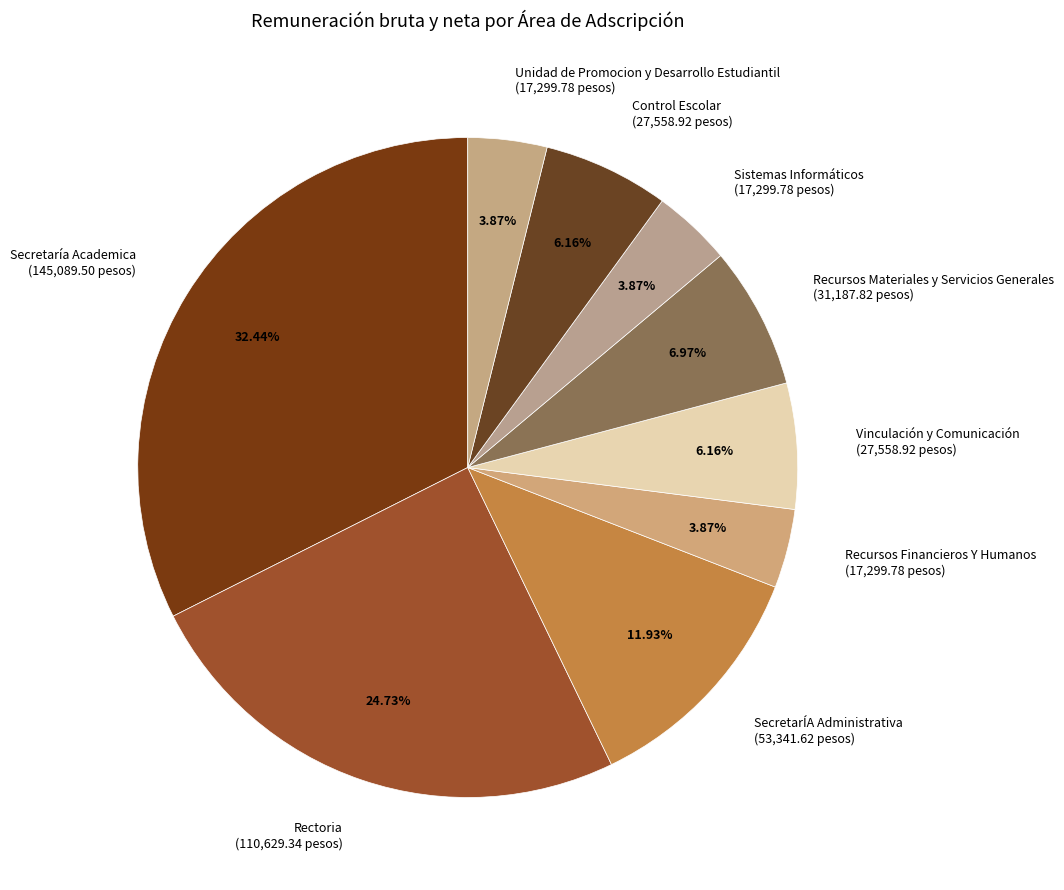

What is the ratio of the value at Secretaría Academica to the value at Rectoria?

1.3